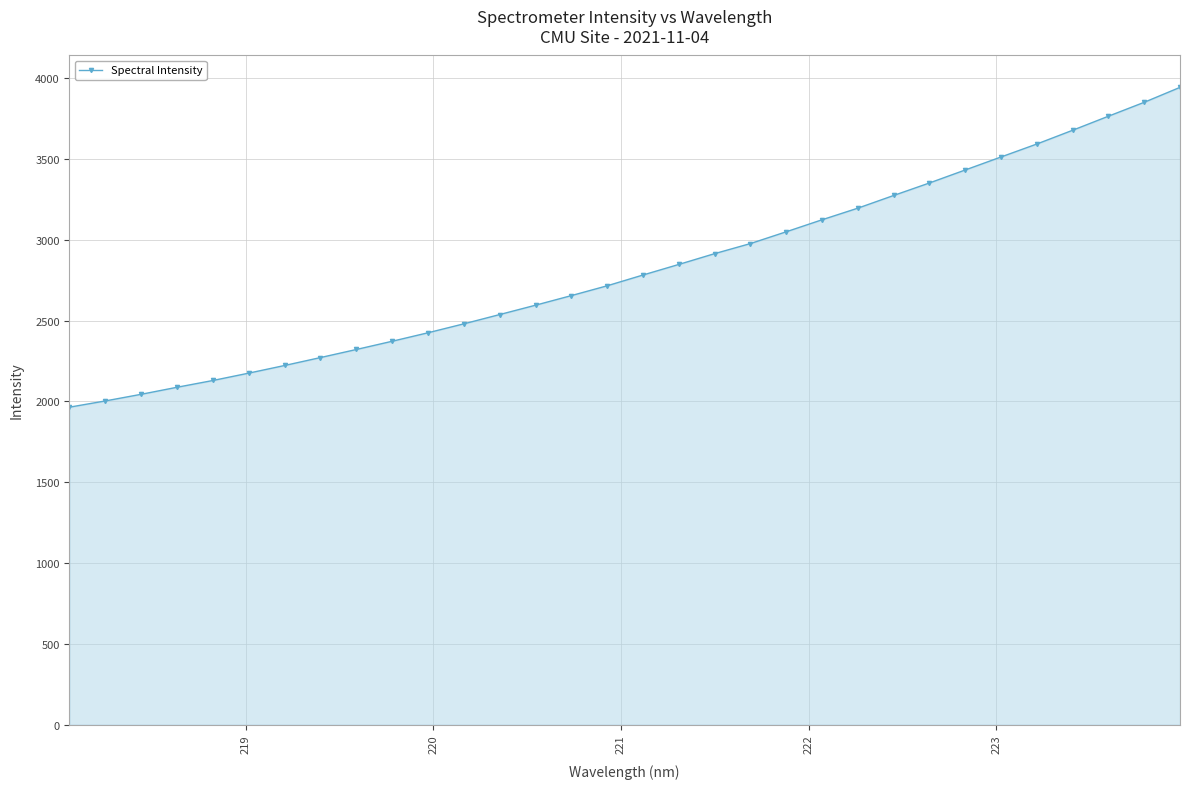

How many lines are shown in the chart?

1